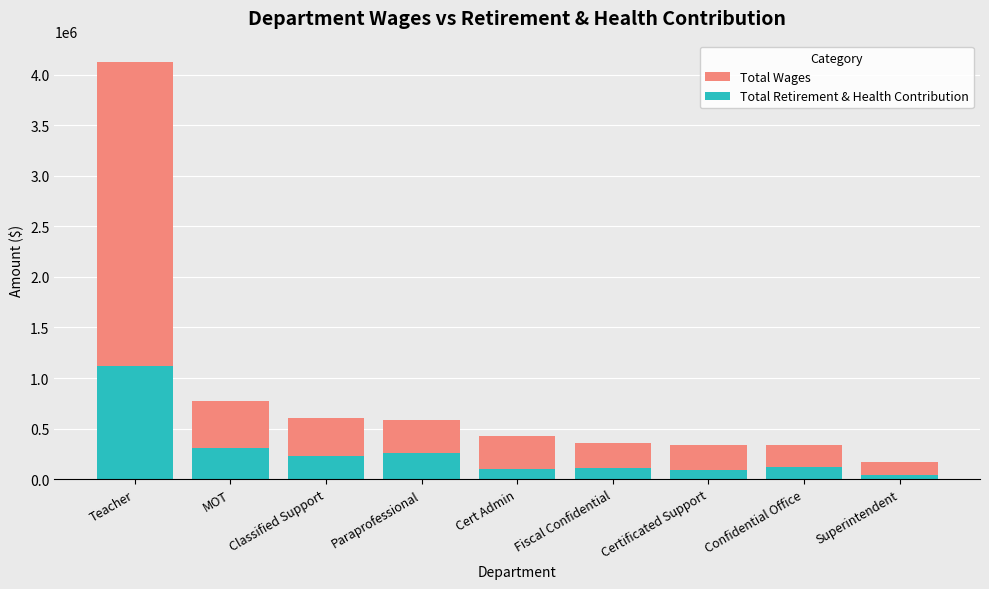

Which has a higher value, MOT or Classified Support?

MOT